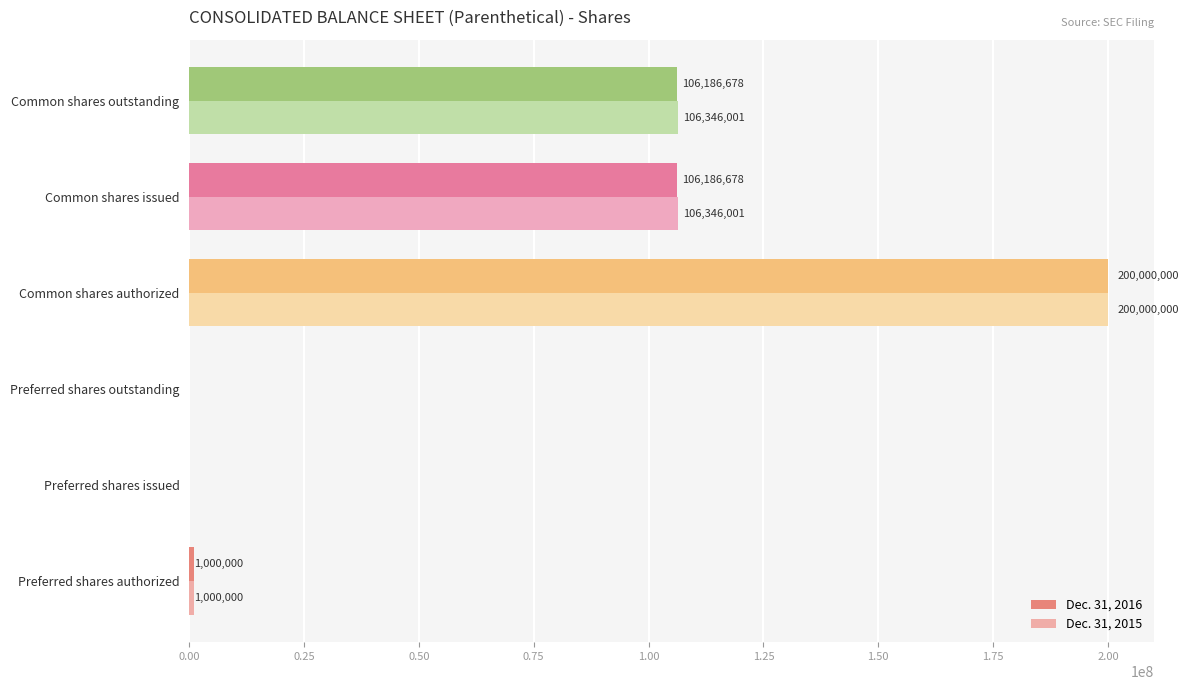

At which category is the sum across all series the highest?

Common shares authorized